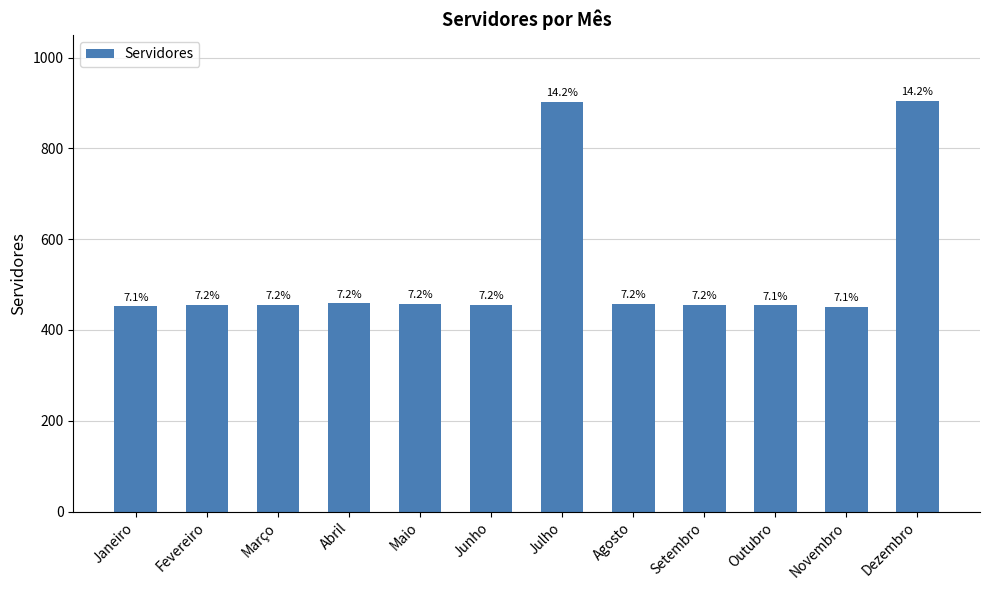

How many bars are there in total?

12